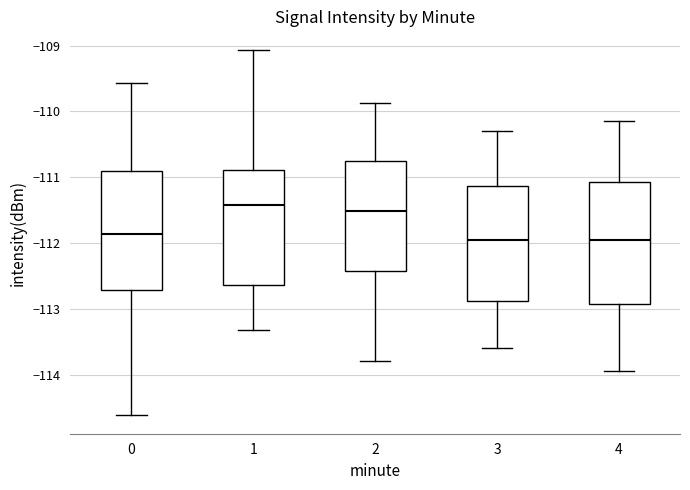

Where does the median line of the box at x = 0 sit on the y-axis? The values are not printed on the chart, so give them approximately, as read against the axis.

-111.9